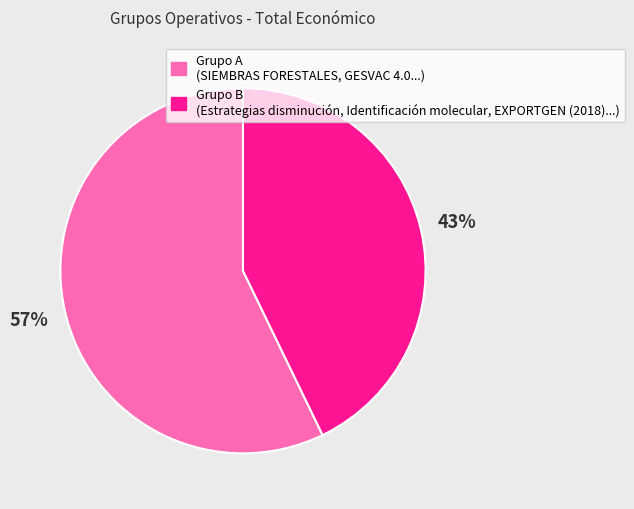

Does any single category account for the majority?

Yes